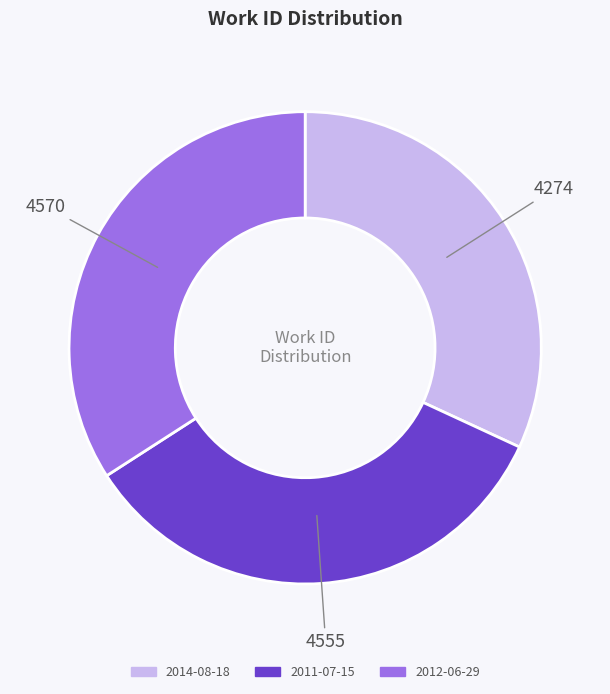

Does 2011-07-15 account for over 50% of the chart?

No